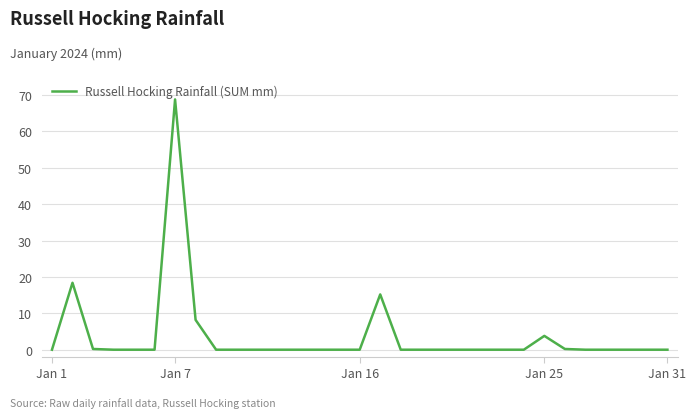

What is the maximum value shown in the chart?

68.8